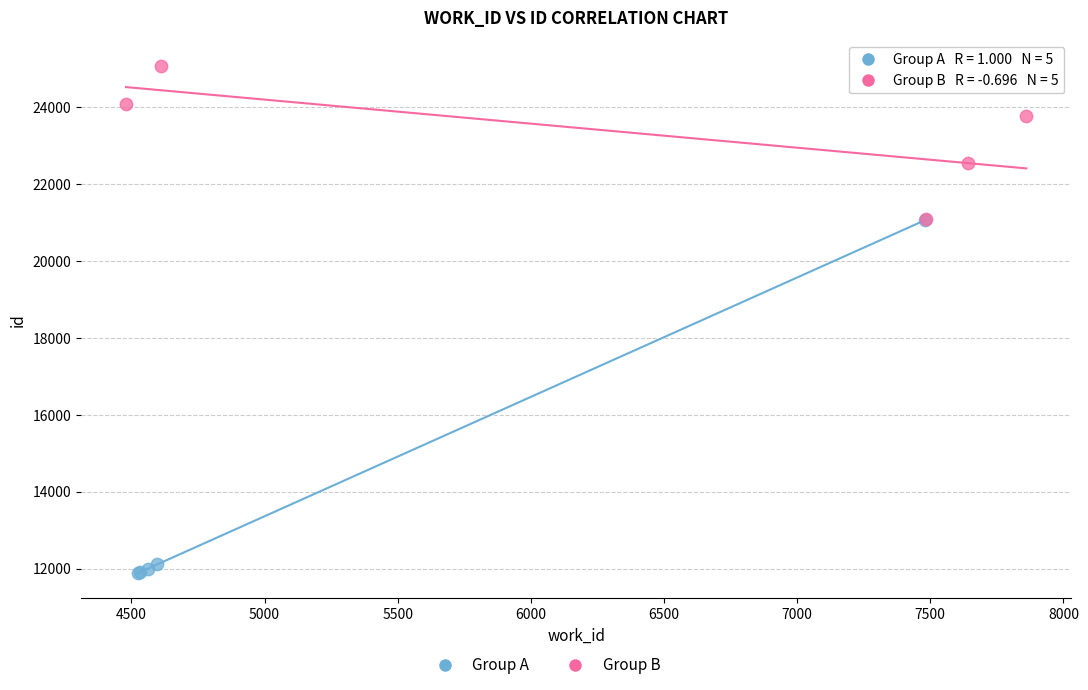

Which series contains the lowest Y value?

Group A